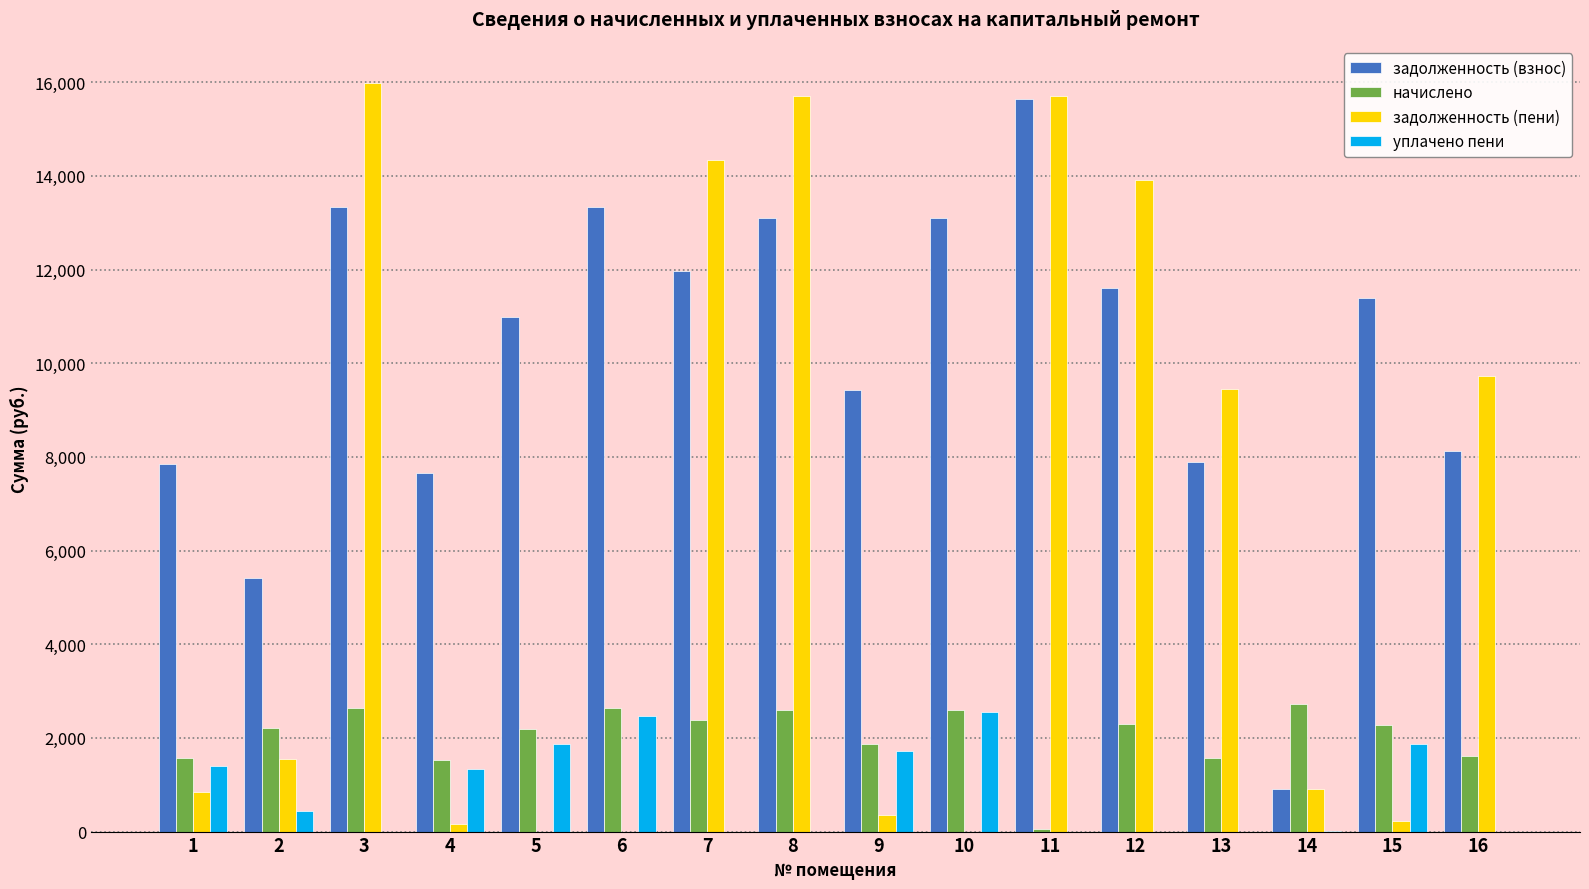

What is the greatest value displayed?

15976.4